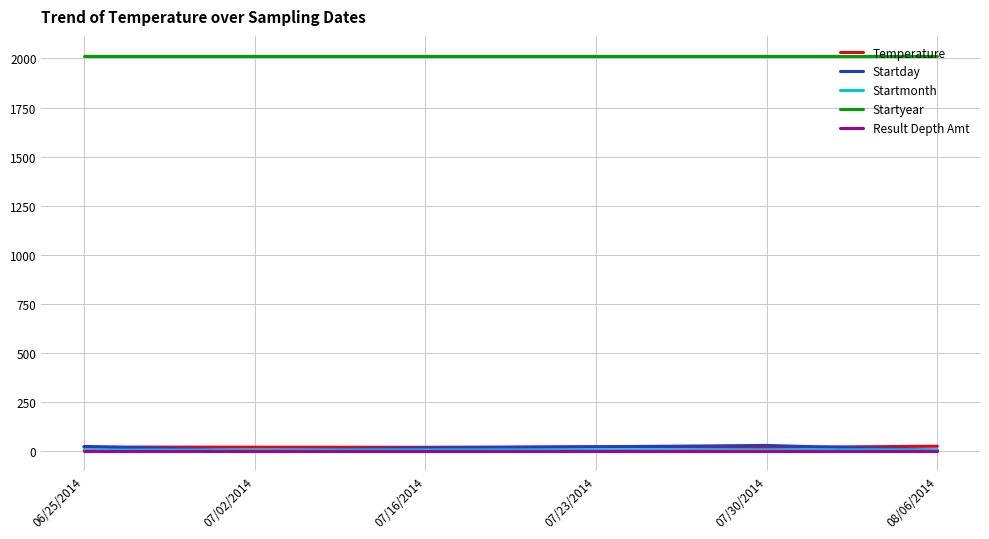

True or false: Startyear and Startday cross at least once.

False